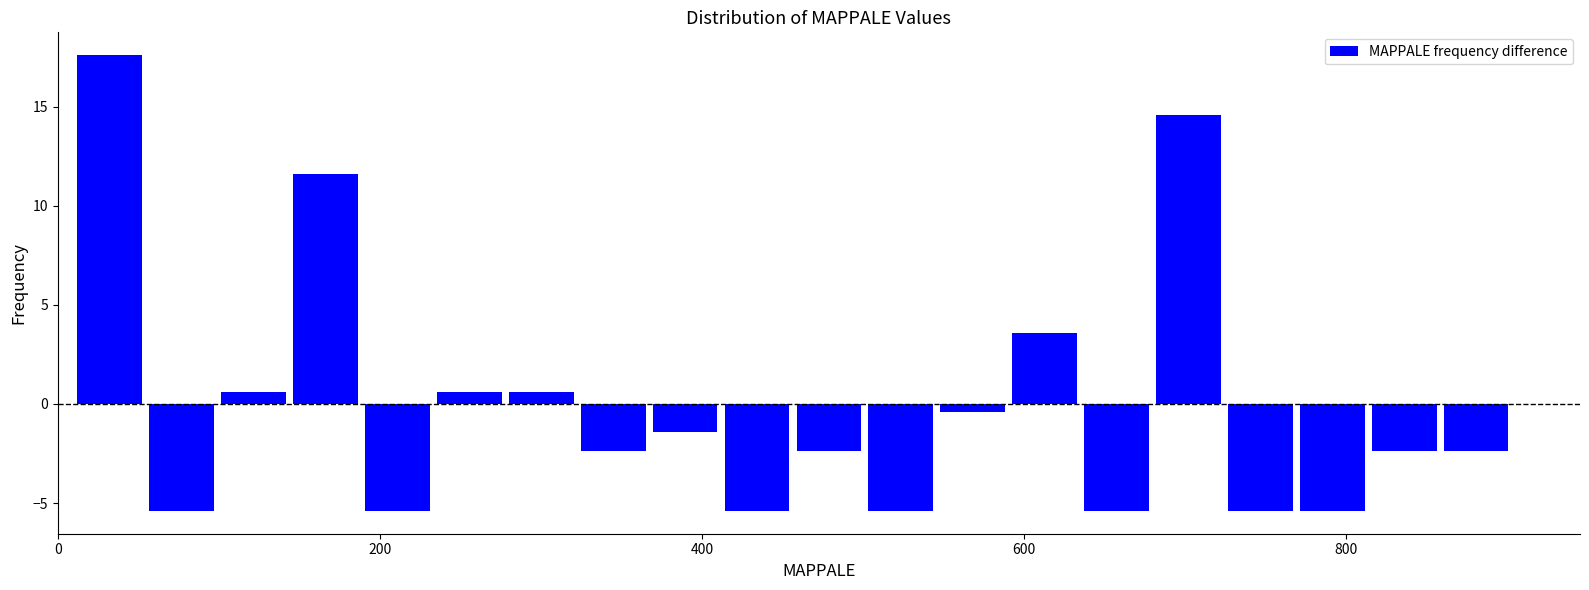

Around what value on the x-axis is the tallest bar? Give the approximate position of its centre, as read against the axis.

40